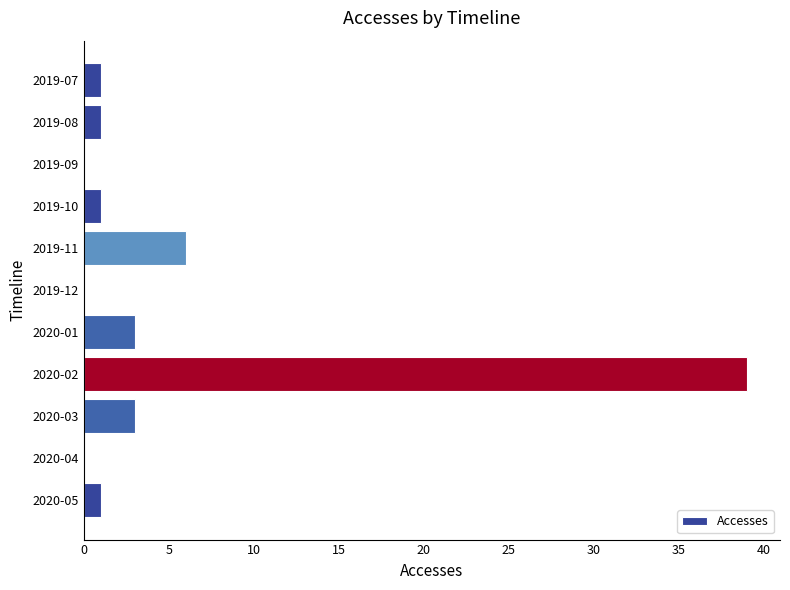

Reading bottom to top, what are all the values shown in this chart?

2020-05=1	2020-04=0	2020-03=3	2020-02=39	2020-01=3	2019-12=0	2019-11=6	2019-10=1	2019-09=0	2019-08=1	2019-07=1